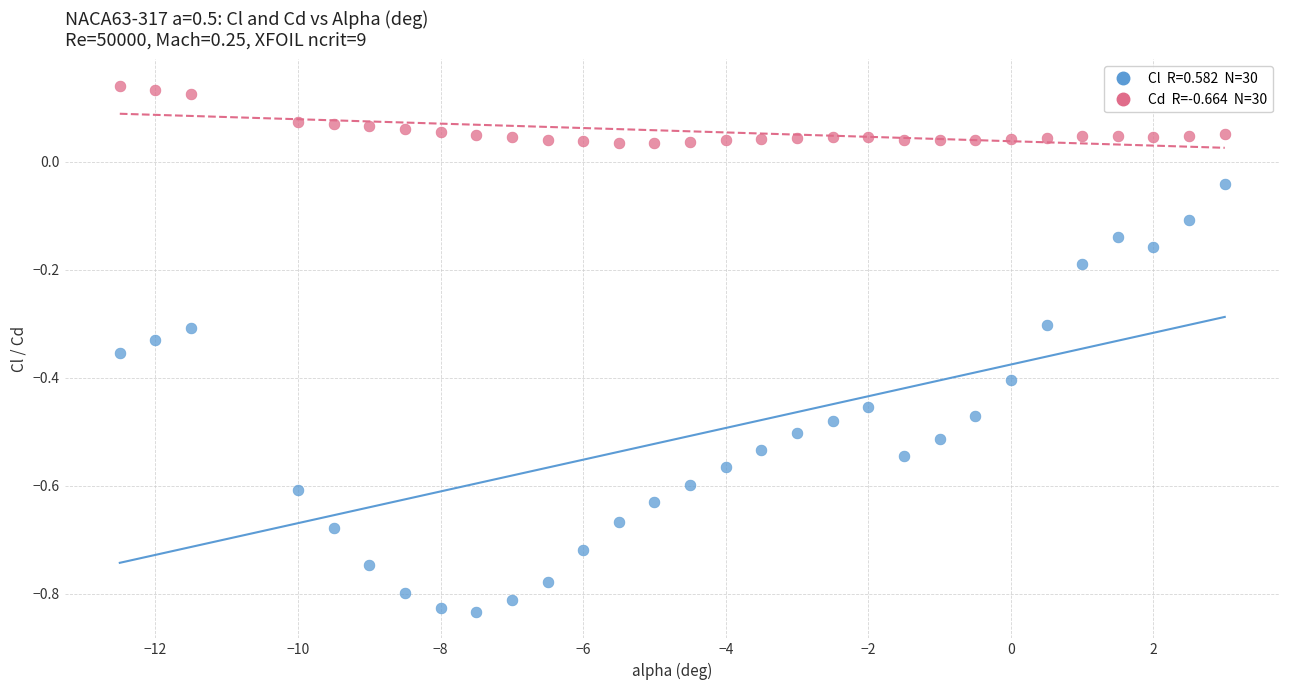

Across all data points, what is the range of X values (max minus min)?

15.5